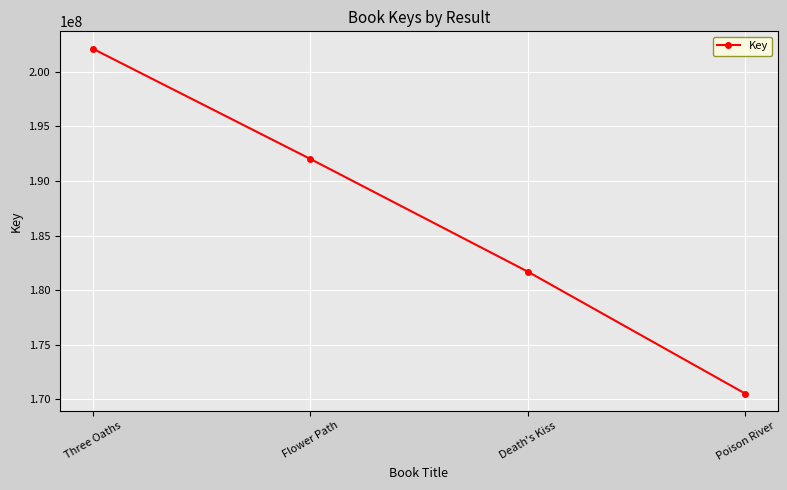

Count the number of data series in this chart.

1